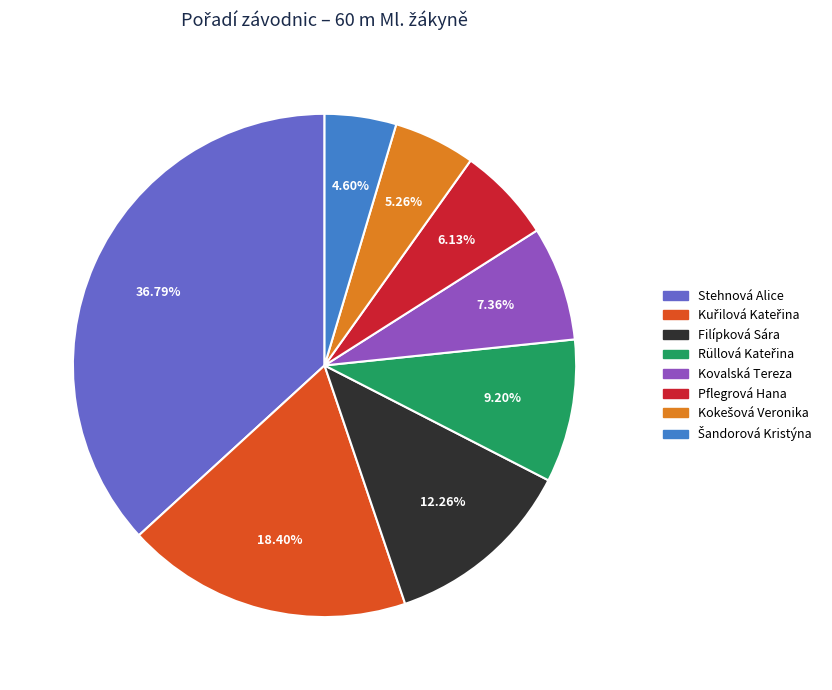

Which category has the biggest portion of the pie?

Stehnová Alice